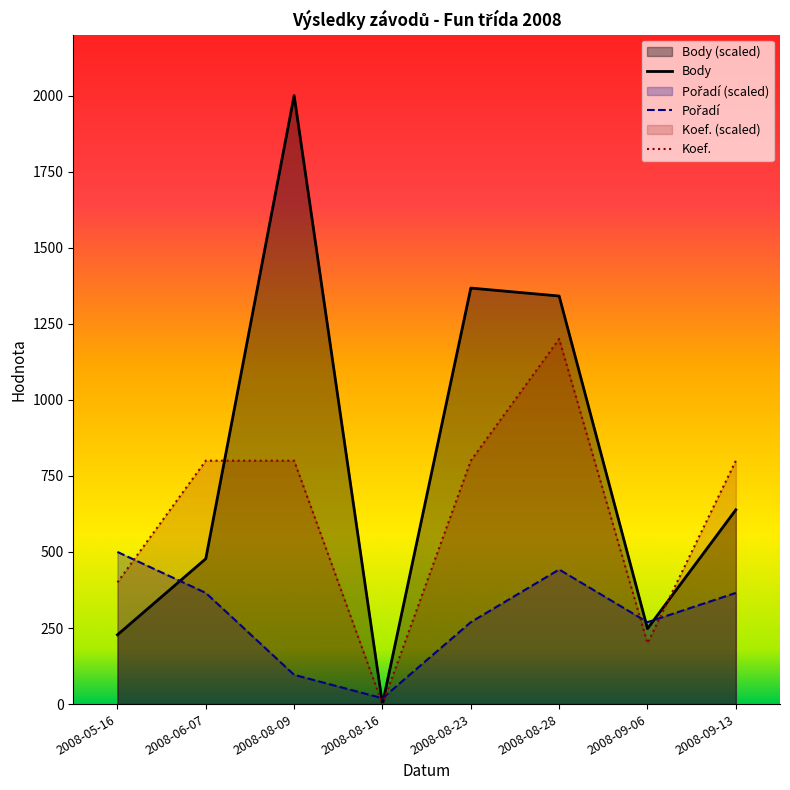

After their last crossing, which series has the higher values: Body or Koef.?

Koef.